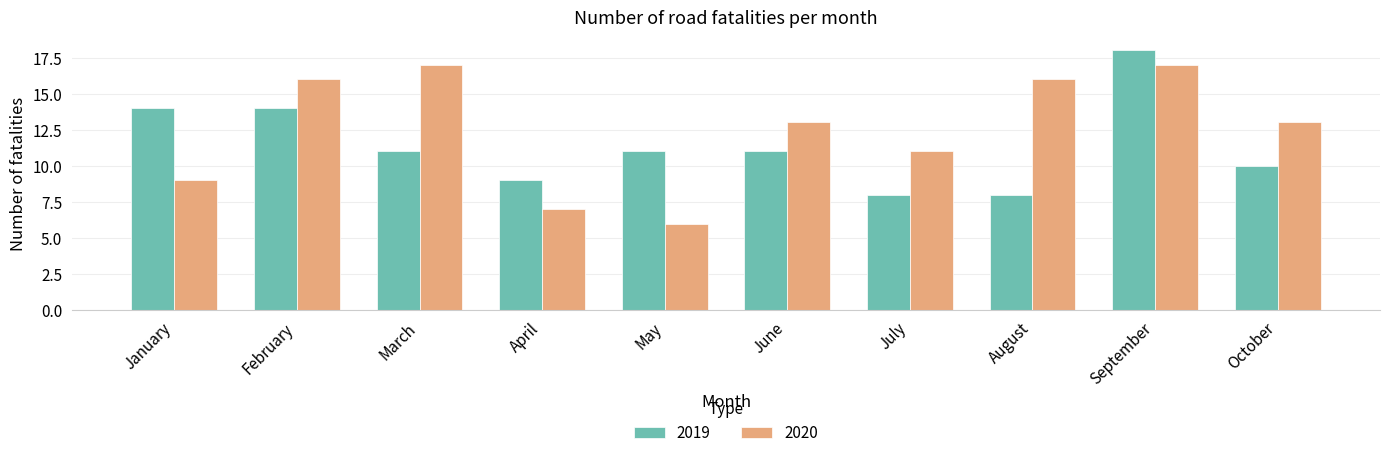

Which category has the lowest value across all series?

May